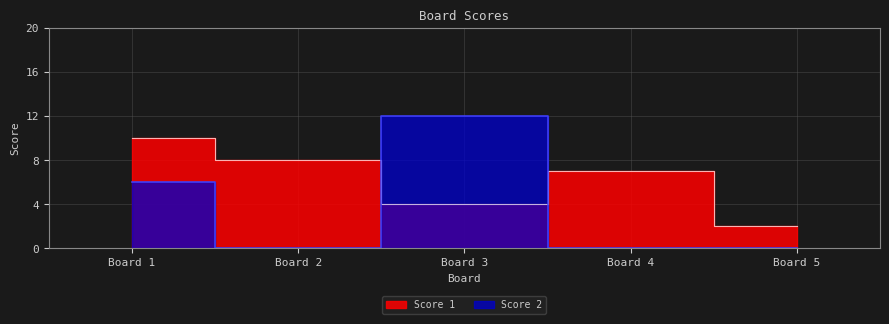

What is the value of the Score 2 point at the 1st from the left?

6